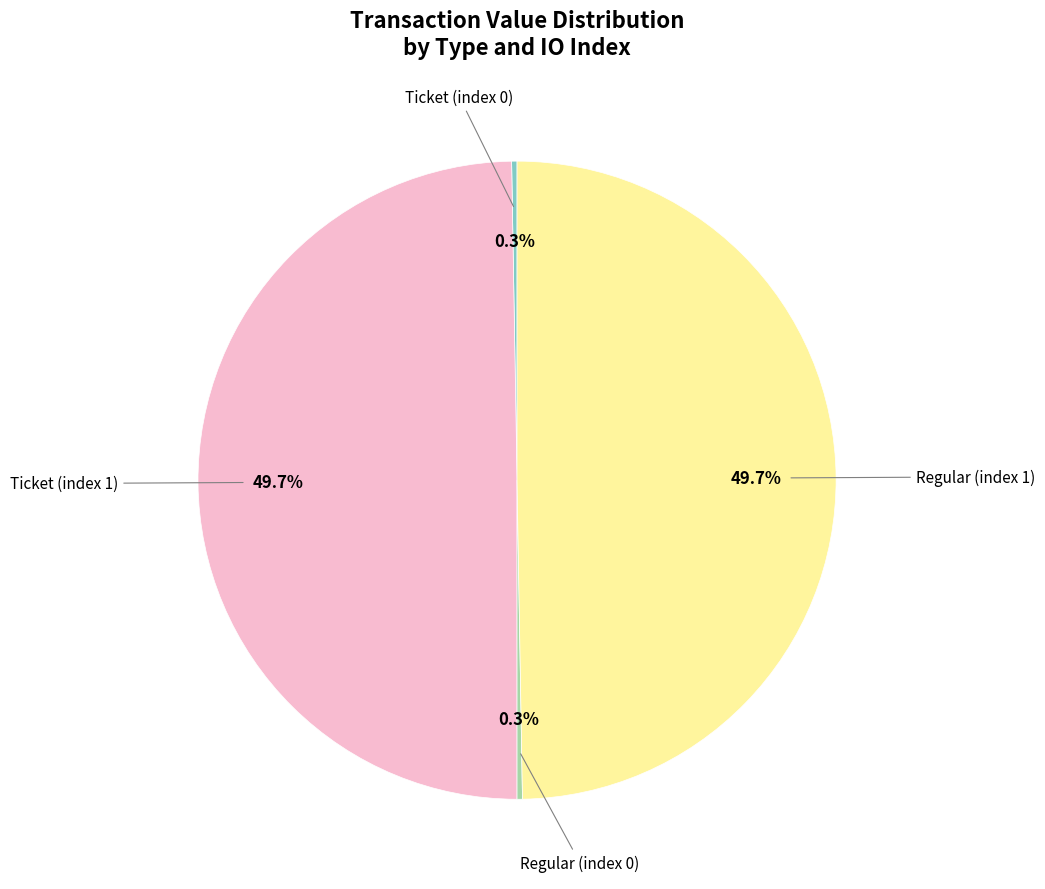

Does any single category account for the majority?

No